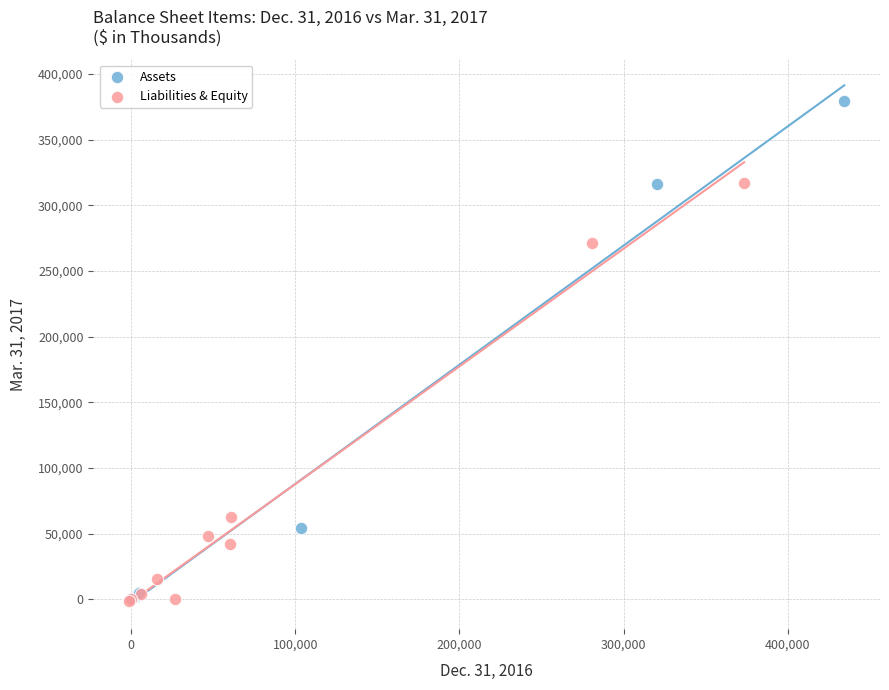

Which series has the largest Y range (max minus min)?

Assets